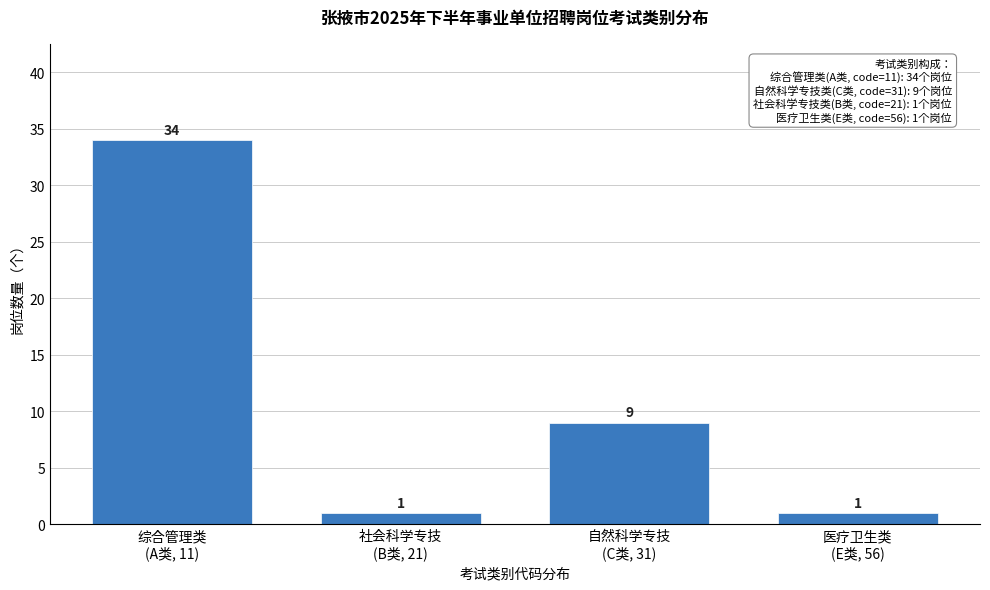

Reading right to left, transcribe all the data shown in this chart.

1	9	1	34